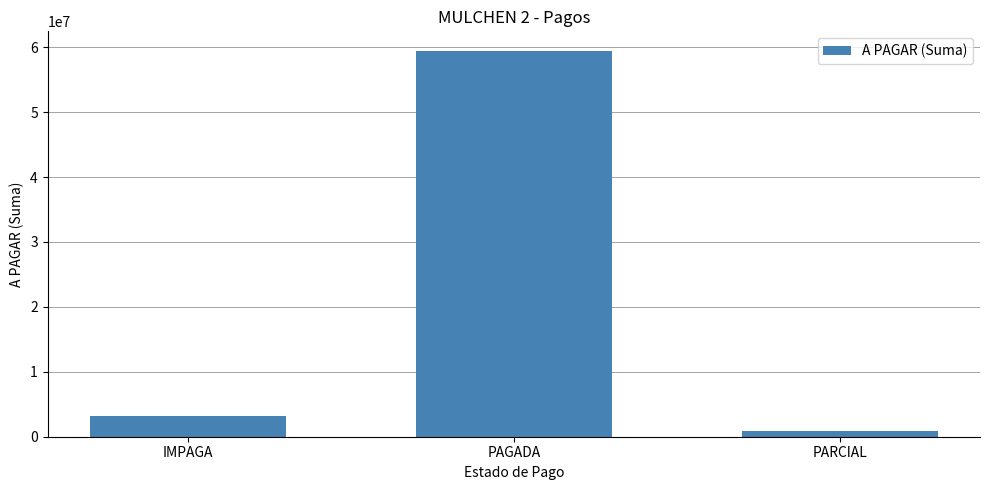

Is it true that the value at PAGADA is 59472240?

True